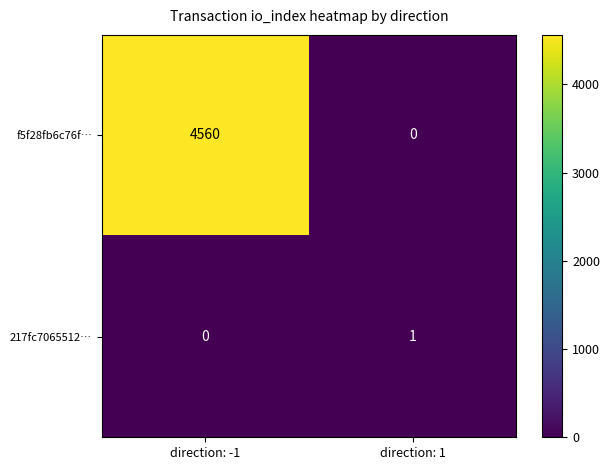

Which series has the widest spread of values?

f5f28fb6c76f…